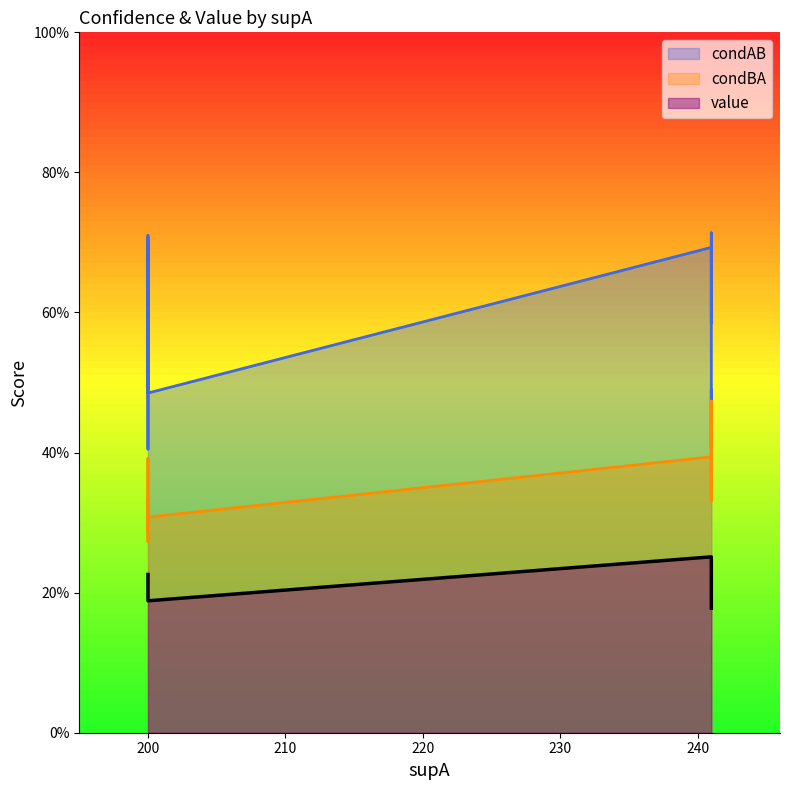

List the series in order of their overall mean, highest first.

condAB, condBA, value